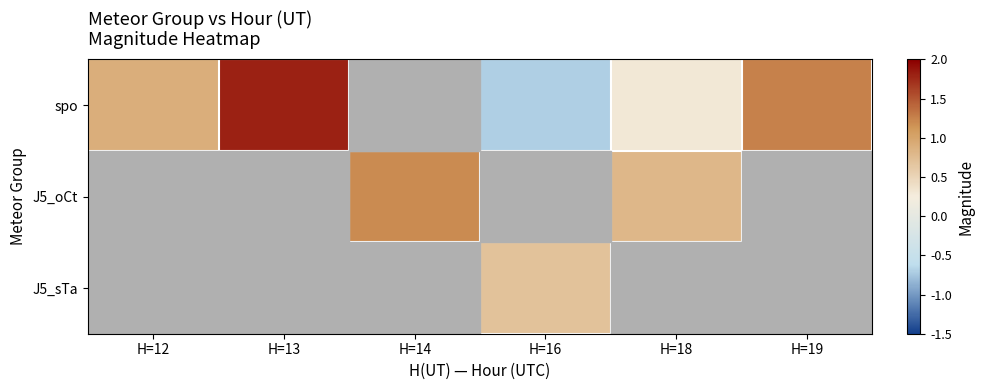

Where does the J5_sTa series first go above 0?

H=16